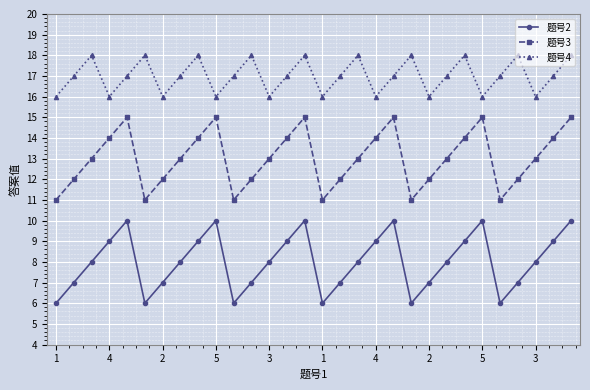

Reading right to left, list all the values displayed in this chart.

题号2: 10	9	8	7	6	10	9	8	7	6	10	9	8	7	6	10	9	8	7	6	10	9	8	7	6	10	9	8	7	6
题号3: 15	14	13	12	11	15	14	13	12	11	15	14	13	12	11	15	14	13	12	11	15	14	13	12	11	15	14	13	12	11
题号4: 18	17	16	18	17	16	18	17	16	18	17	16	18	17	16	18	17	16	18	17	16	18	17	16	18	17	16	18	17	16